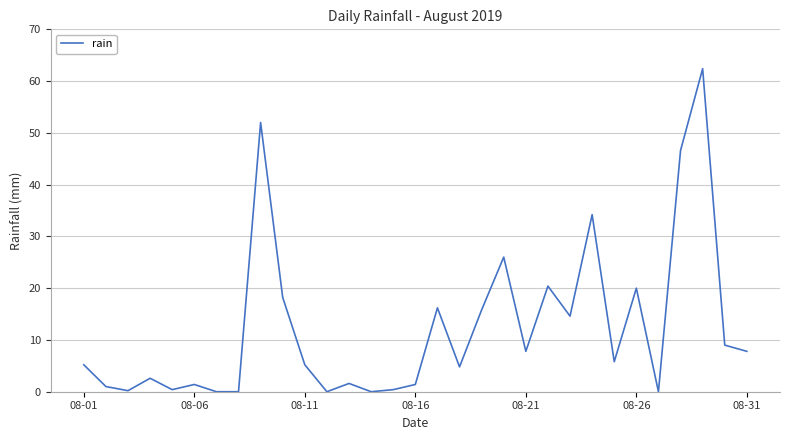

What is the difference between the maximum and minimum values?

62.4